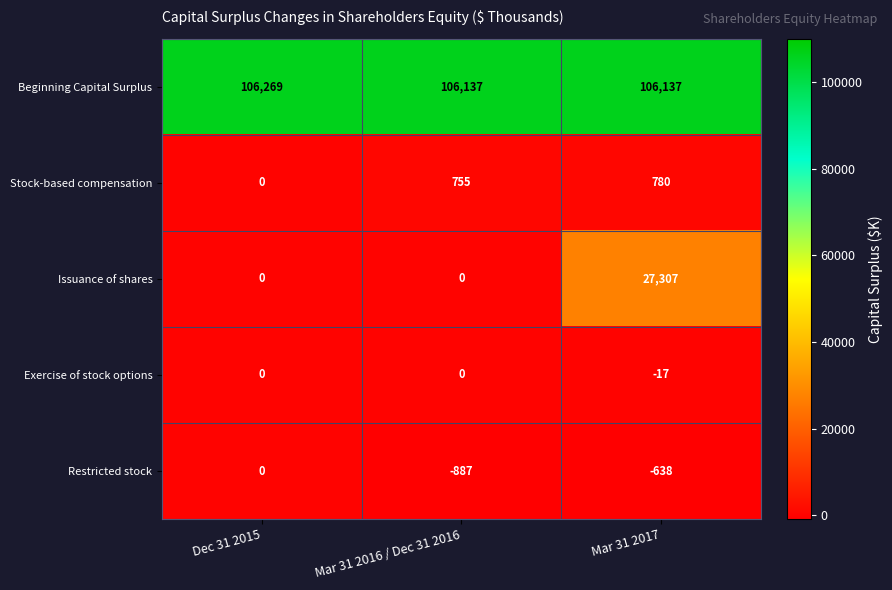

Which category has the highest value in the Issuance of shares series?

Mar 31 2017